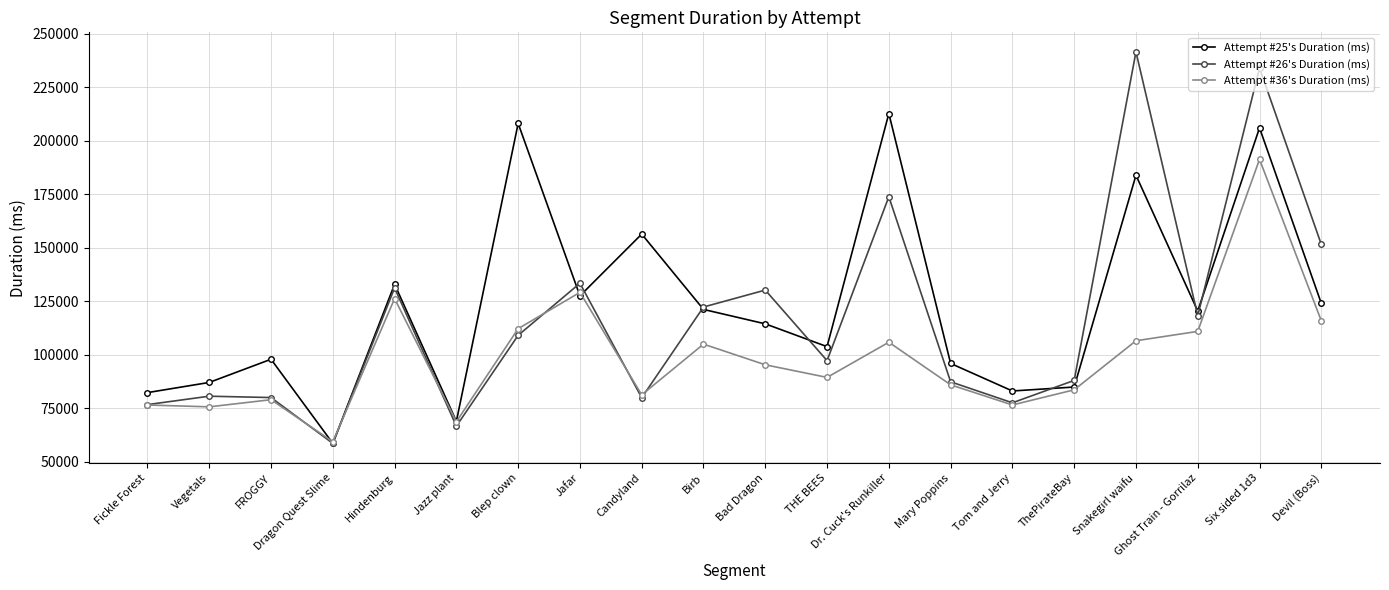

Which series has the largest range (max minus min)?

Attempt #26's Duration (ms)